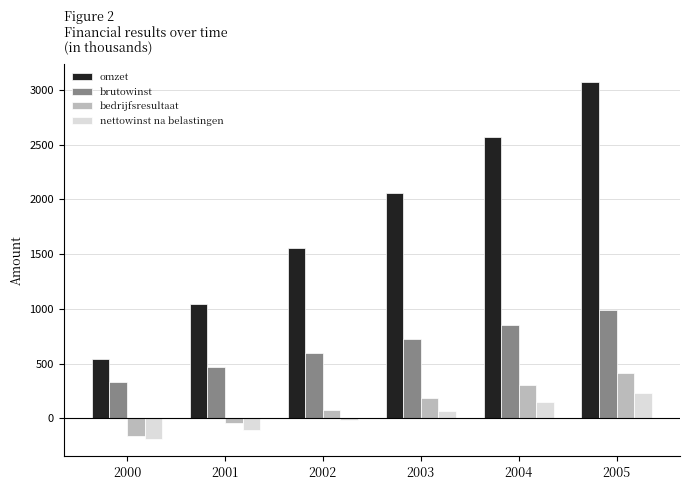

Does the chart contain any negative values?

Yes